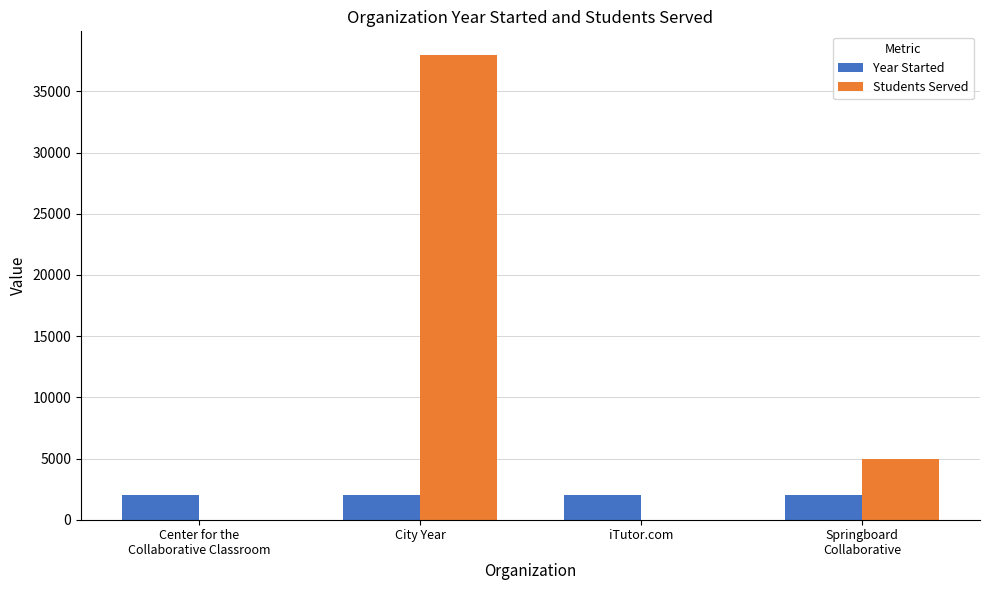

Which series has the largest range (max minus min)?

Students Served